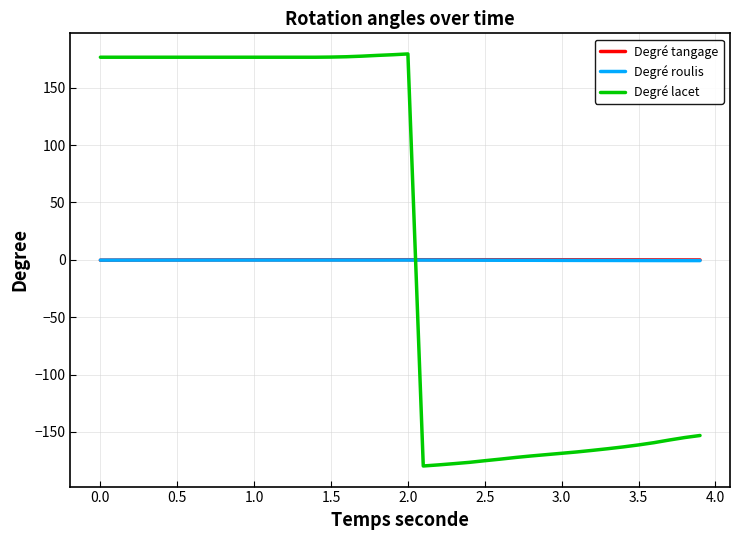

What is the maximum value shown in the chart?

179.5